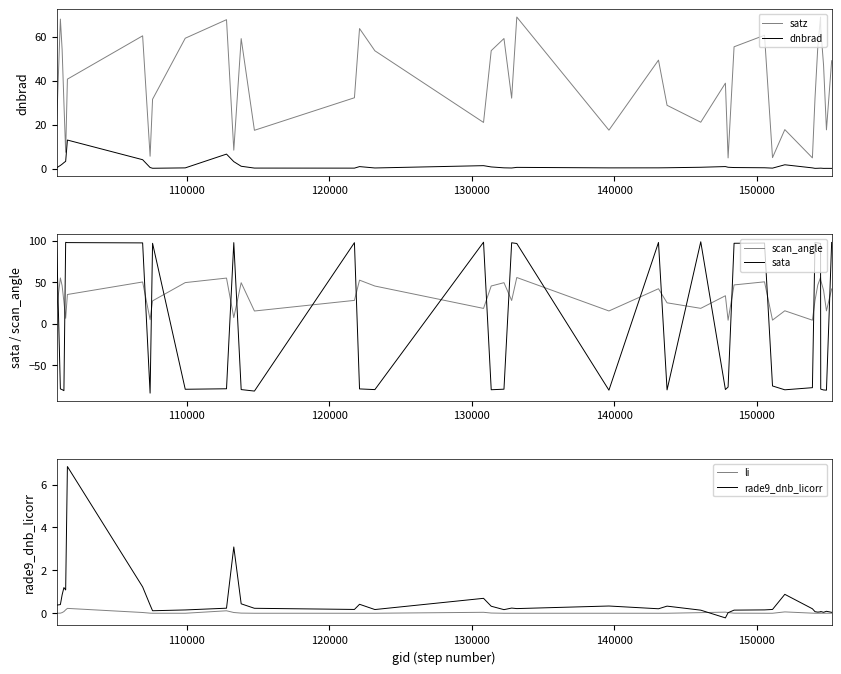

How many distinct data groups are displayed?

6